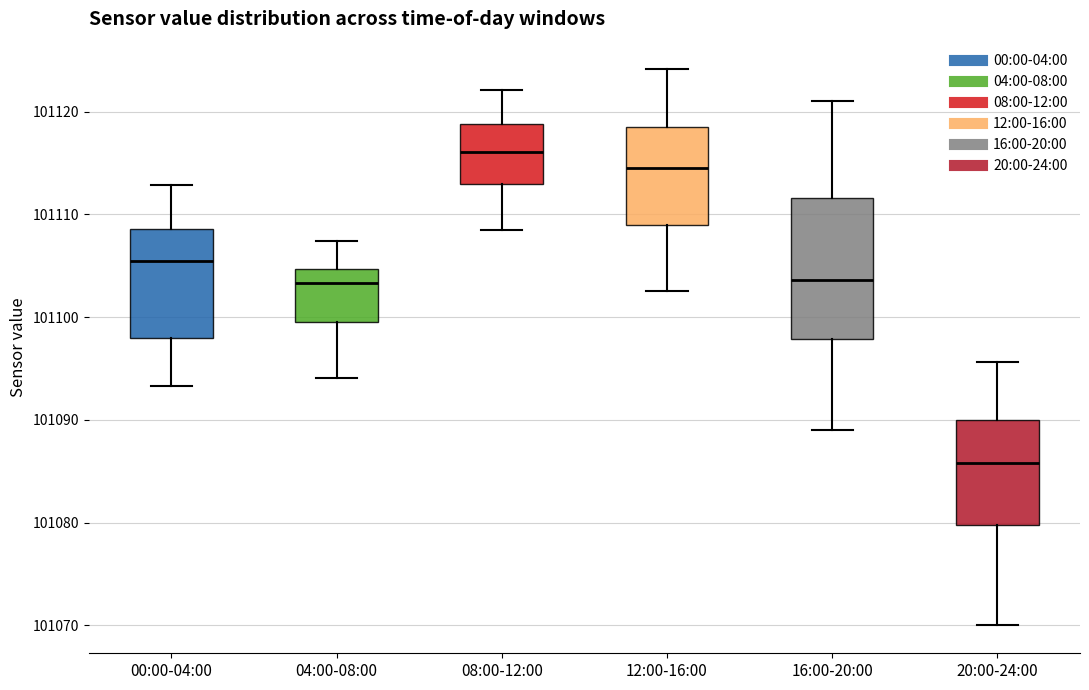

Where is the upper edge of the box for 00:00-04:00 on the y-axis? The values are not printed on the chart, so give them approximately, as read against the axis.

101109